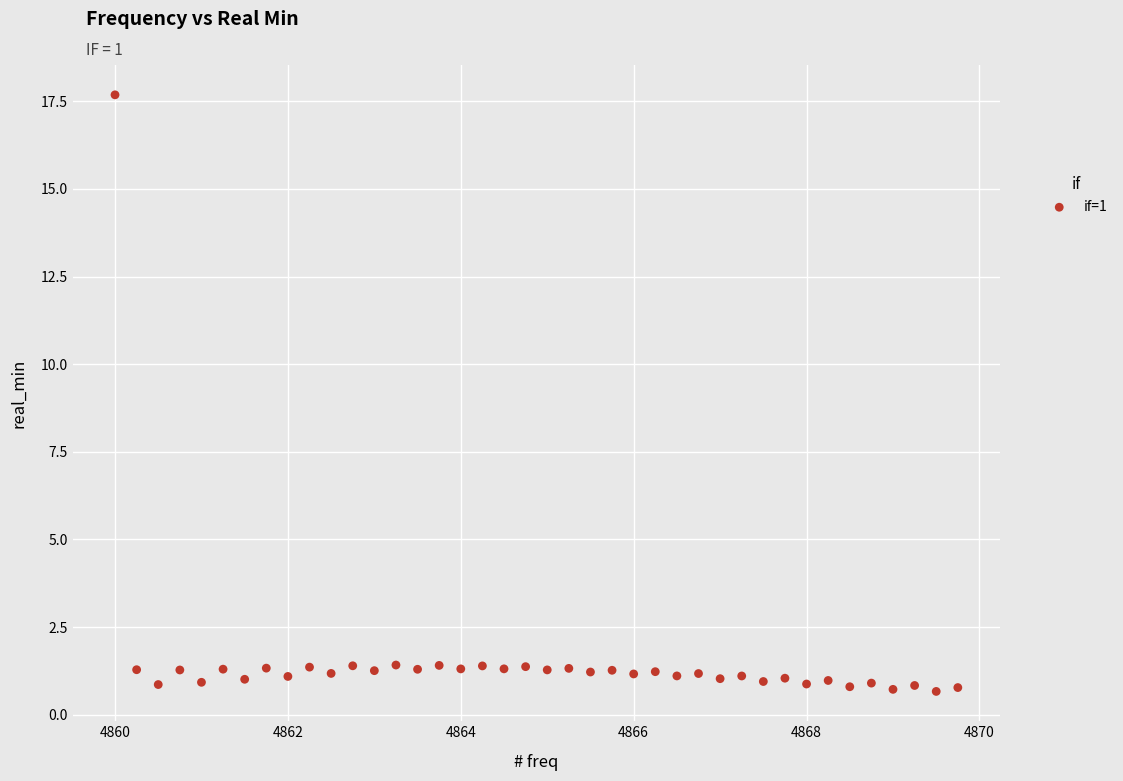

What is the range of X values (max minus min)?

9.8